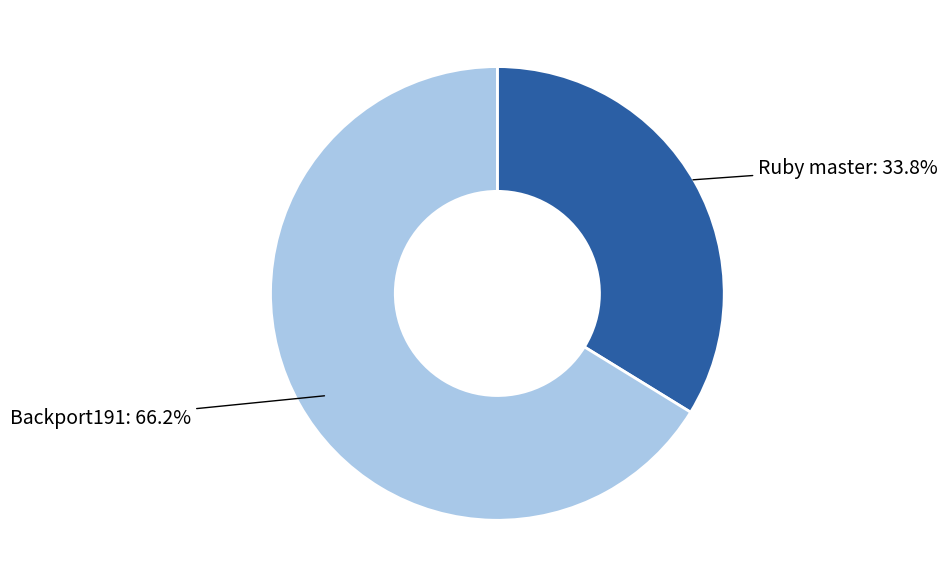

How many segments does this pie chart have?

2